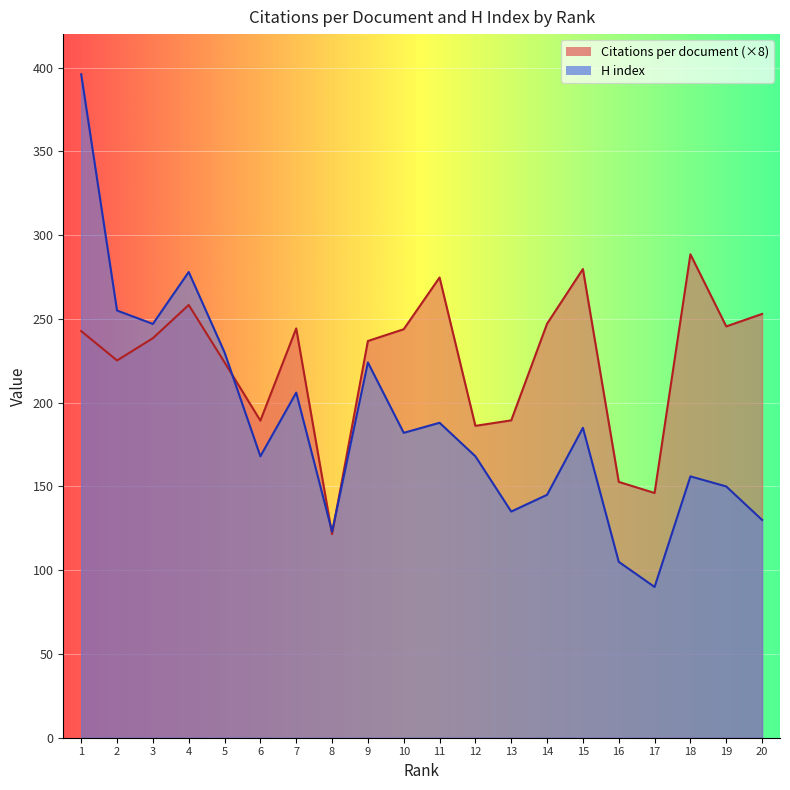

List the labels in order of Citations per document value, largest first.

18, 15, 11, 4, 20, 14, 19, 7, 10, 1, 3, 9, 2, 5, 13, 6, 12, 16, 17, 8